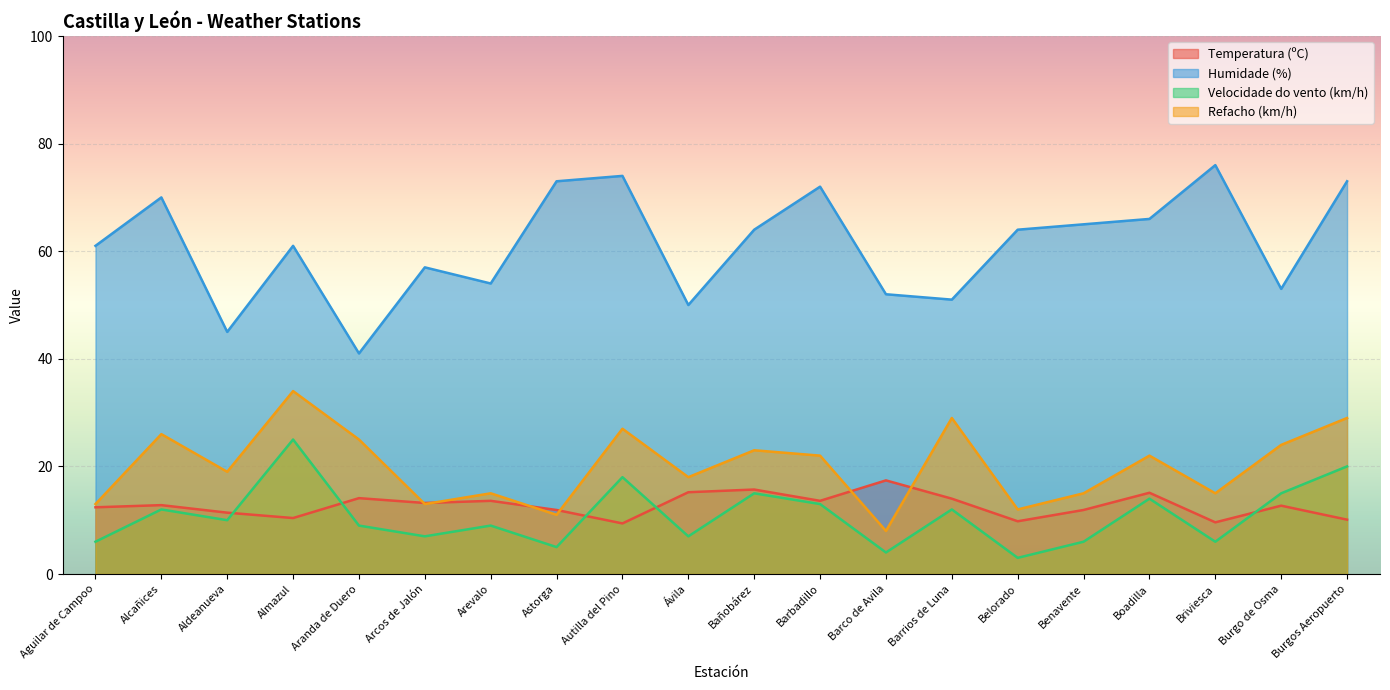

Which series has the largest total across all categories?

Humidade (%)